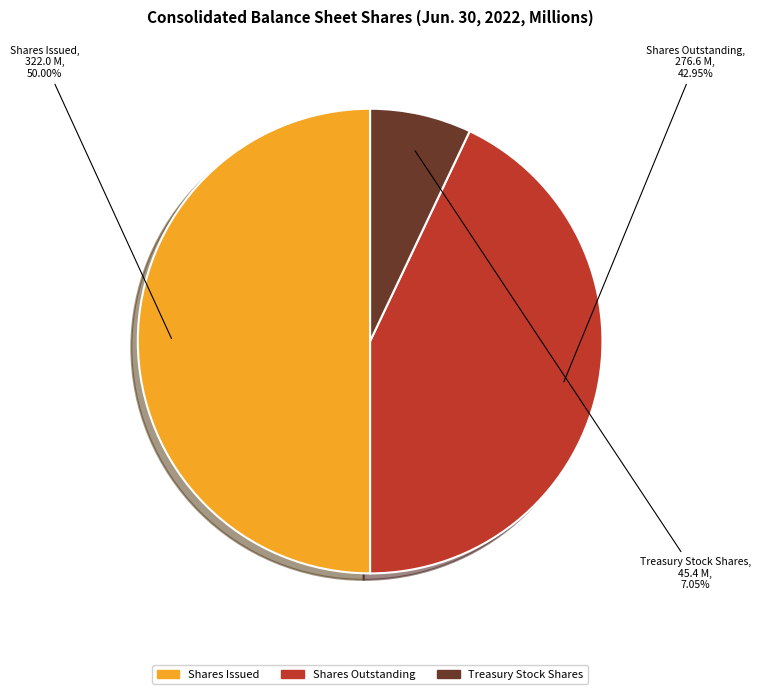

How many slices are in this pie chart?

3